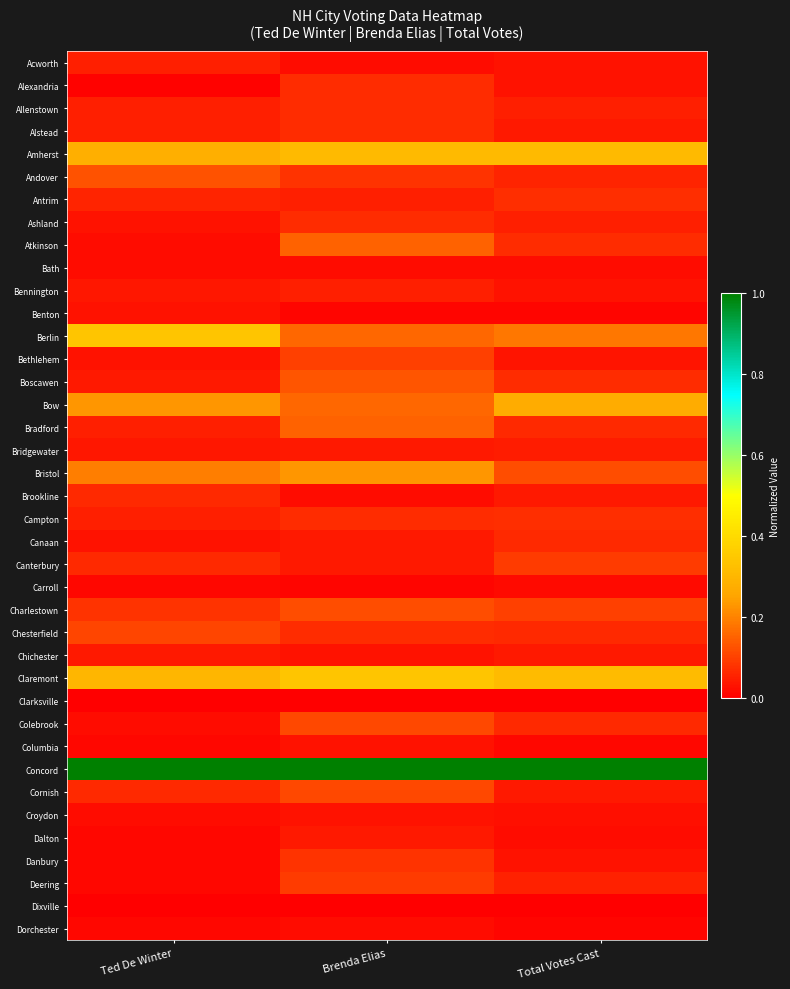

Reading left to right, what are all the values shown in this chart?

Acworth: Ted De Winter=0.1	Brenda Elias=0.0	Total Votes Cast=0.0
Alexandria: Ted De Winter=0.0	Brenda Elias=0.1	Total Votes Cast=0.0
Allenstown: Ted De Winter=0.1	Brenda Elias=0.1	Total Votes Cast=0.0
Alstead: Ted De Winter=0.1	Brenda Elias=0.1	Total Votes Cast=0.0
Amherst: Ted De Winter=0.3	Brenda Elias=0.3	Total Votes Cast=0.3
Andover: Ted De Winter=0.1	Brenda Elias=0.1	Total Votes Cast=0.1
Antrim: Ted De Winter=0.1	Brenda Elias=0.1	Total Votes Cast=0.1
Ashland: Ted De Winter=0.0	Brenda Elias=0.1	Total Votes Cast=0.0
Atkinson: Ted De Winter=0.0	Brenda Elias=0.1	Total Votes Cast=0.1
Bath: Ted De Winter=0.0	Brenda Elias=0.0	Total Votes Cast=0.0
Bennington: Ted De Winter=0.0	Brenda Elias=0.1	Total Votes Cast=0.0
Benton: Ted De Winter=0.0	Brenda Elias=0.0	Total Votes Cast=0.0
Berlin: Ted De Winter=0.3	Brenda Elias=0.2	Total Votes Cast=0.2
Bethlehem: Ted De Winter=0.0	Brenda Elias=0.1	Total Votes Cast=0.0
Boscawen: Ted De Winter=0.0	Brenda Elias=0.1	Total Votes Cast=0.1
Bow: Ted De Winter=0.2	Brenda Elias=0.2	Total Votes Cast=0.3
Bradford: Ted De Winter=0.1	Brenda Elias=0.1	Total Votes Cast=0.1
Bridgewater: Ted De Winter=0.0	Brenda Elias=0.0	Total Votes Cast=0.0
Bristol: Ted De Winter=0.2	Brenda Elias=0.2	Total Votes Cast=0.1
Brookline: Ted De Winter=0.1	Brenda Elias=0.0	Total Votes Cast=0.0
Campton: Ted De Winter=0.1	Brenda Elias=0.1	Total Votes Cast=0.1
Canaan: Ted De Winter=0.0	Brenda Elias=0.0	Total Votes Cast=0.1
Canterbury: Ted De Winter=0.1	Brenda Elias=0.0	Total Votes Cast=0.1
Carroll: Ted De Winter=0.0	Brenda Elias=0.0	Total Votes Cast=0.0
Charlestown: Ted De Winter=0.1	Brenda Elias=0.1	Total Votes Cast=0.1
Chesterfield: Ted De Winter=0.1	Brenda Elias=0.1	Total Votes Cast=0.1
Chichester: Ted De Winter=0.0	Brenda Elias=0.0	Total Votes Cast=0.0
Claremont: Ted De Winter=0.3	Brenda Elias=0.3	Total Votes Cast=0.3
Clarksville: Ted De Winter=0.0	Brenda Elias=0.0	Total Votes Cast=0.0
Colebrook: Ted De Winter=0.0	Brenda Elias=0.1	Total Votes Cast=0.1
Columbia: Ted De Winter=0.0	Brenda Elias=0.0	Total Votes Cast=0.0
Concord: Ted De Winter=1.0	Brenda Elias=1.0	Total Votes Cast=1.0
Cornish: Ted De Winter=0.1	Brenda Elias=0.1	Total Votes Cast=0.0
Croydon: Ted De Winter=0.0	Brenda Elias=0.0	Total Votes Cast=0.0
Dalton: Ted De Winter=0.0	Brenda Elias=0.0	Total Votes Cast=0.0
Danbury: Ted De Winter=0.0	Brenda Elias=0.1	Total Votes Cast=0.0
Deering: Ted De Winter=0.0	Brenda Elias=0.1	Total Votes Cast=0.1
Dixville: Ted De Winter=0.0	Brenda Elias=0.0	Total Votes Cast=0.0
Dorchester: Ted De Winter=0.0	Brenda Elias=0.0	Total Votes Cast=0.0